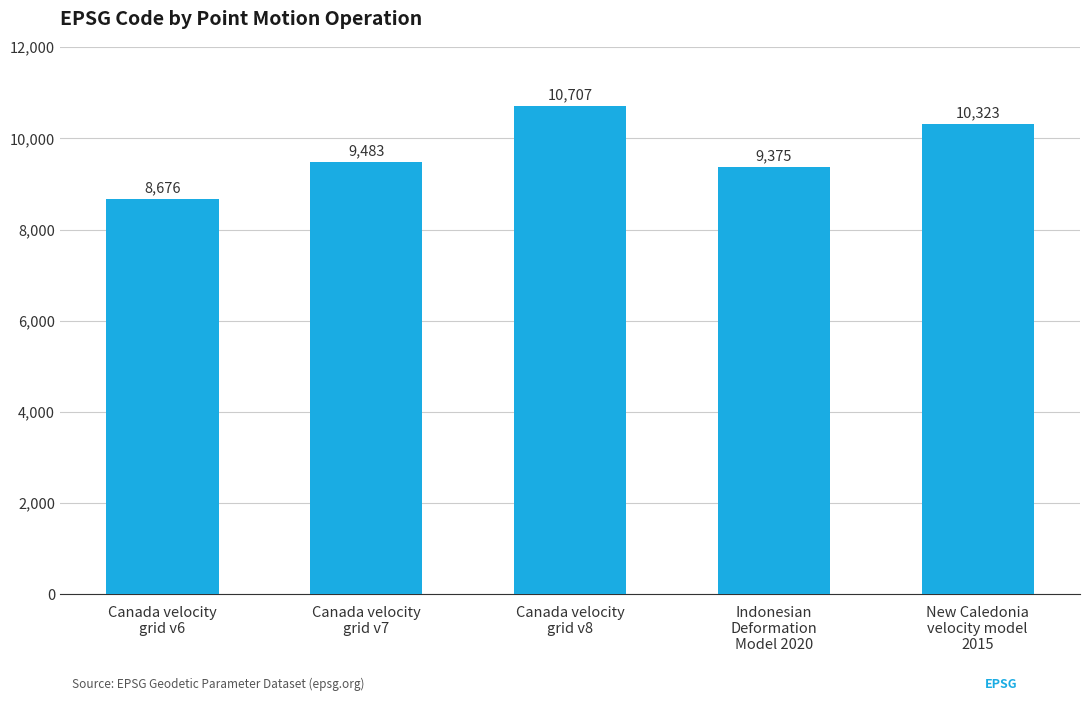

What is the greatest value displayed?

10707